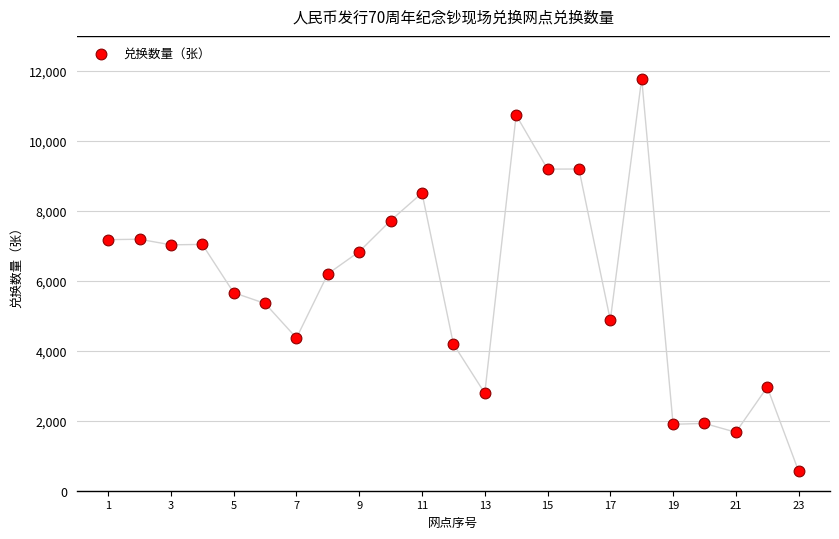

What is the range of X values (max minus min)?

22